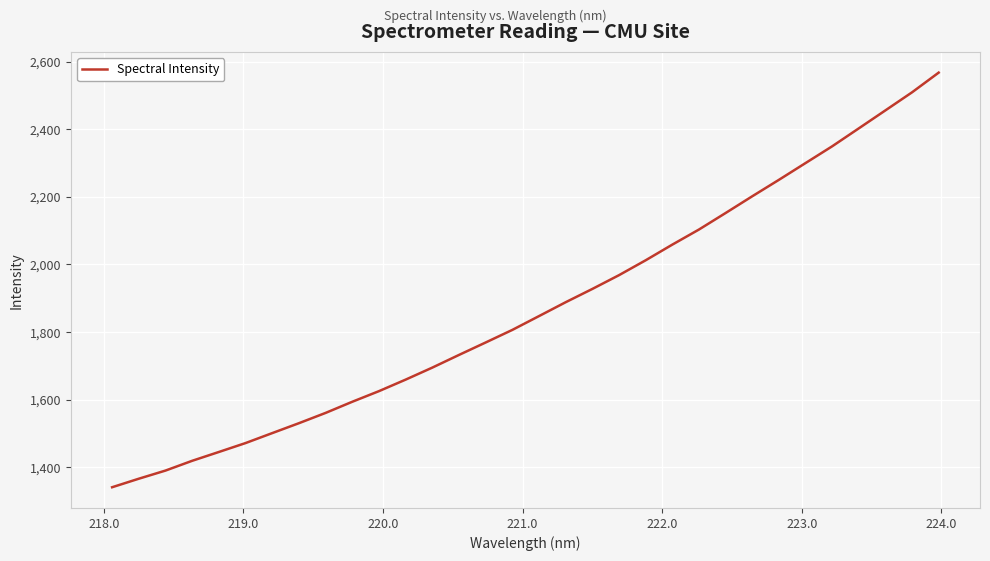

What is the difference between the maximum and minimum values?

1227.1